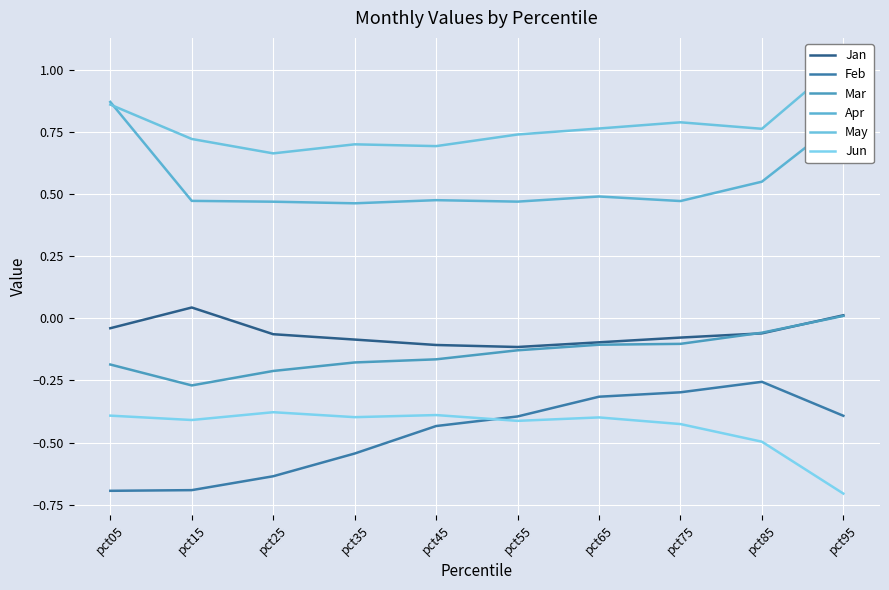

Count the number of data series in this chart.

6